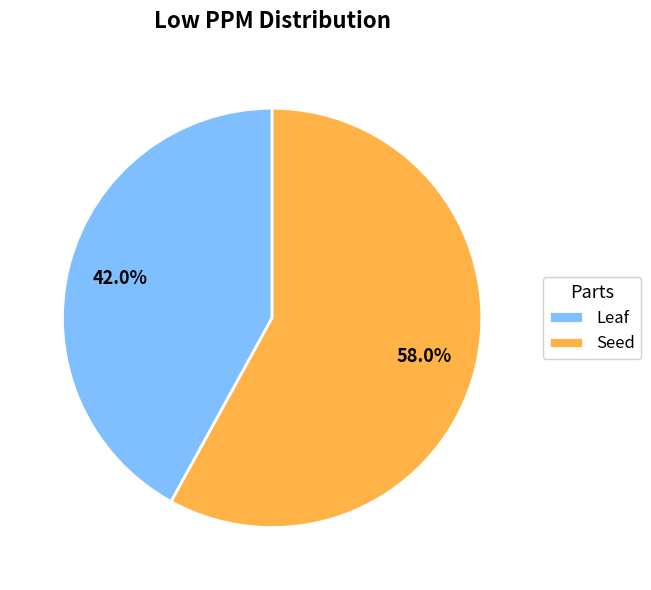

Approximately how many times larger is the value at Leaf compared to Seed?

0.7